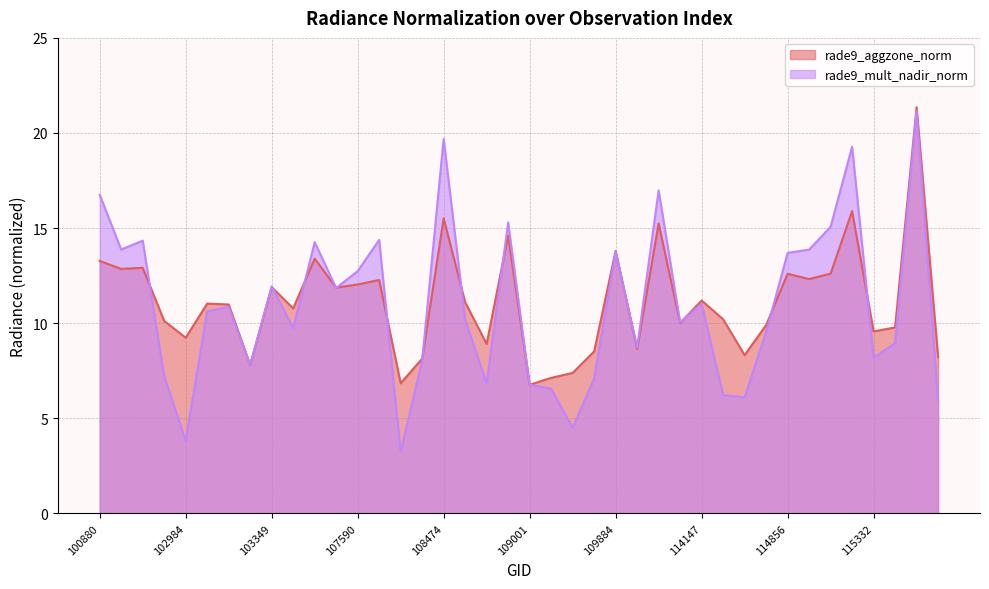

Which has a higher value, 115332 or 109001?

115332